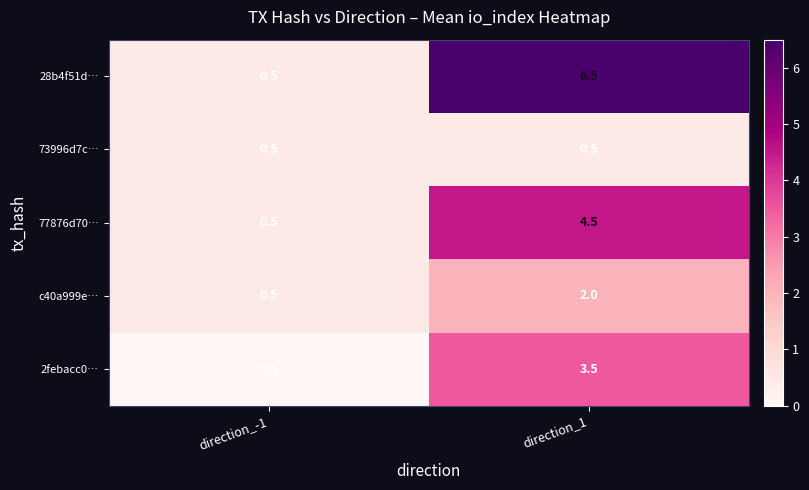

Which series has the largest total across all categories?

28b4f51d…